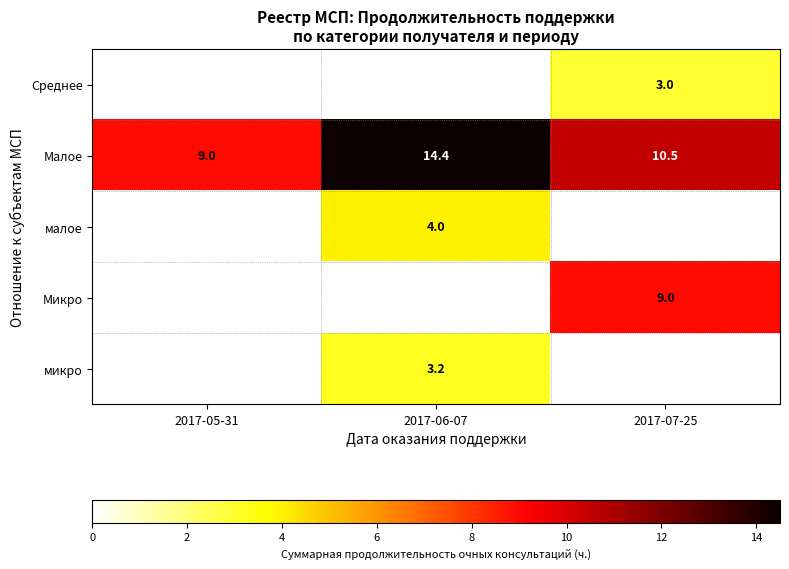

How many data points in Малое are less than 10?

1